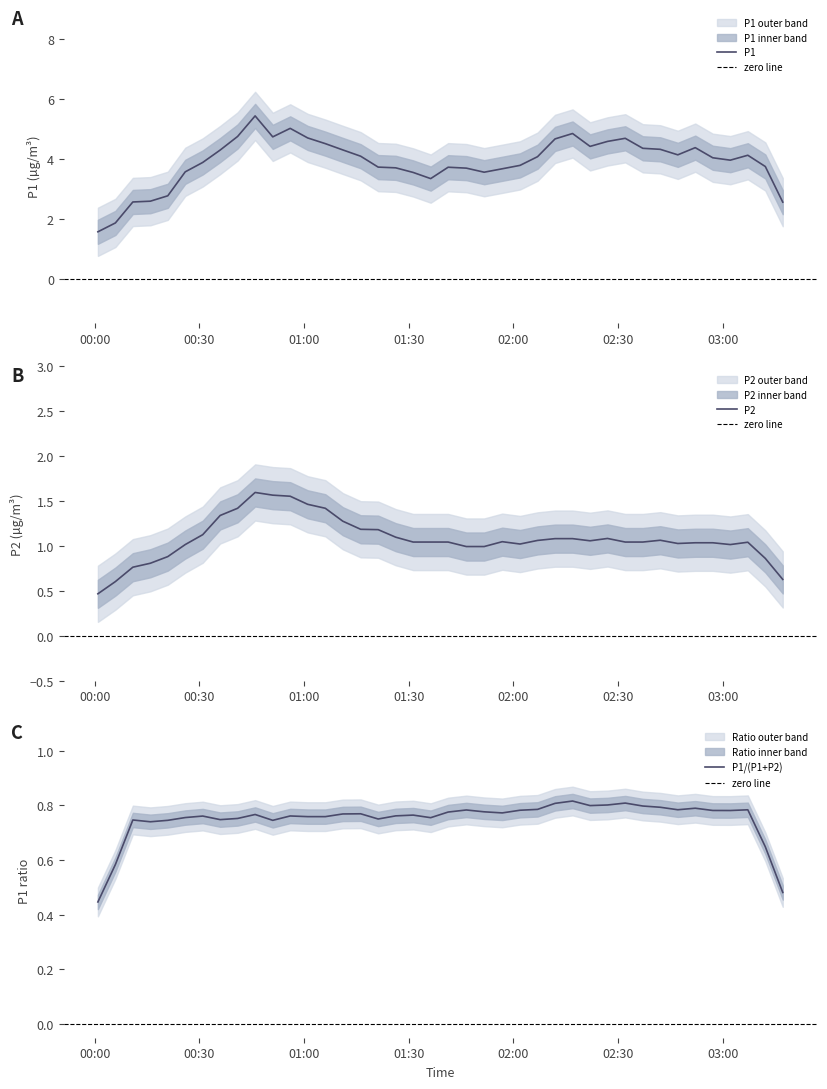

What is the lowest value of the P1 series?

1.6